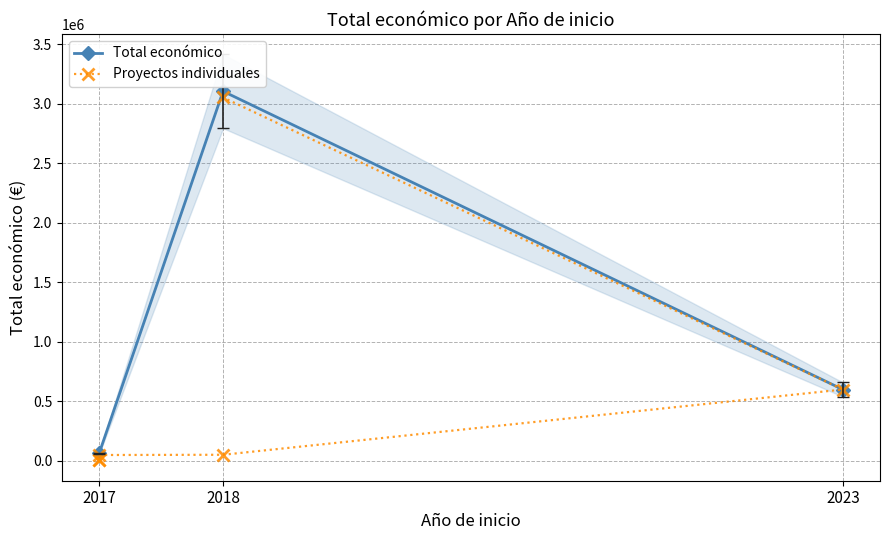

Rank the categories by Total económico value from lowest to highest.

2017, 2023, 2018